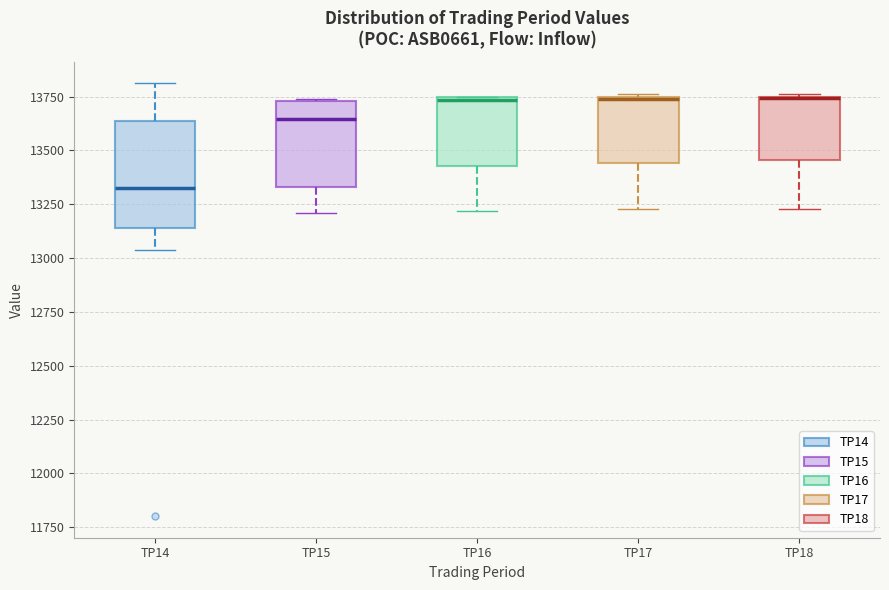

Reading left to right, read every box against the y-axis: the position of its median line, the range the box covers, and the ends of its whiskers. The values are not printed on the chart, so give them approximately, as read against the axis.

TP14: median 13350, box 13150 to 13650, whiskers 13050 to 13800
TP15: median 13650, box 13350 to 13750, whiskers 13200 to 13750
TP16: median 13750 (just below the box's upper edge), box 13450 to 13750, whiskers 13200 to 13750
TP17: median 13750, box 13450 to 13750, whiskers 13250 to 13750
TP18: median 13750 (drawn on the box's upper edge), box 13450 to 13750, whiskers 13250 to 13750